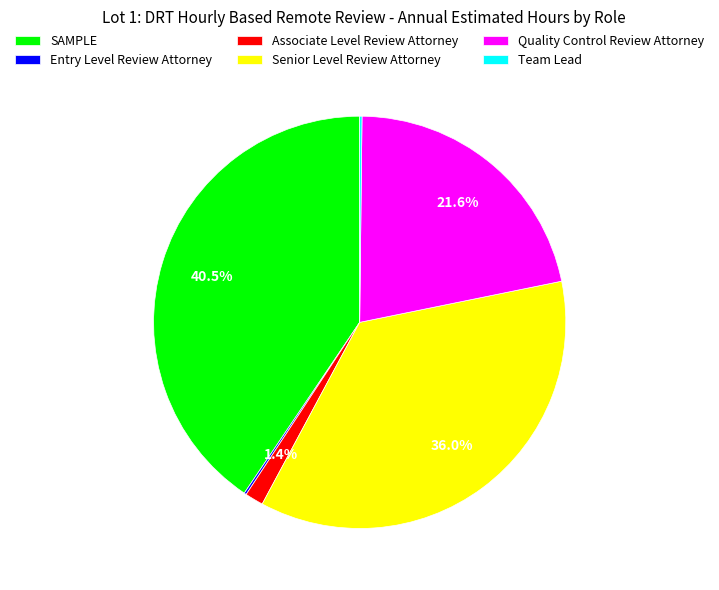

Which slice is the largest?

SAMPLE